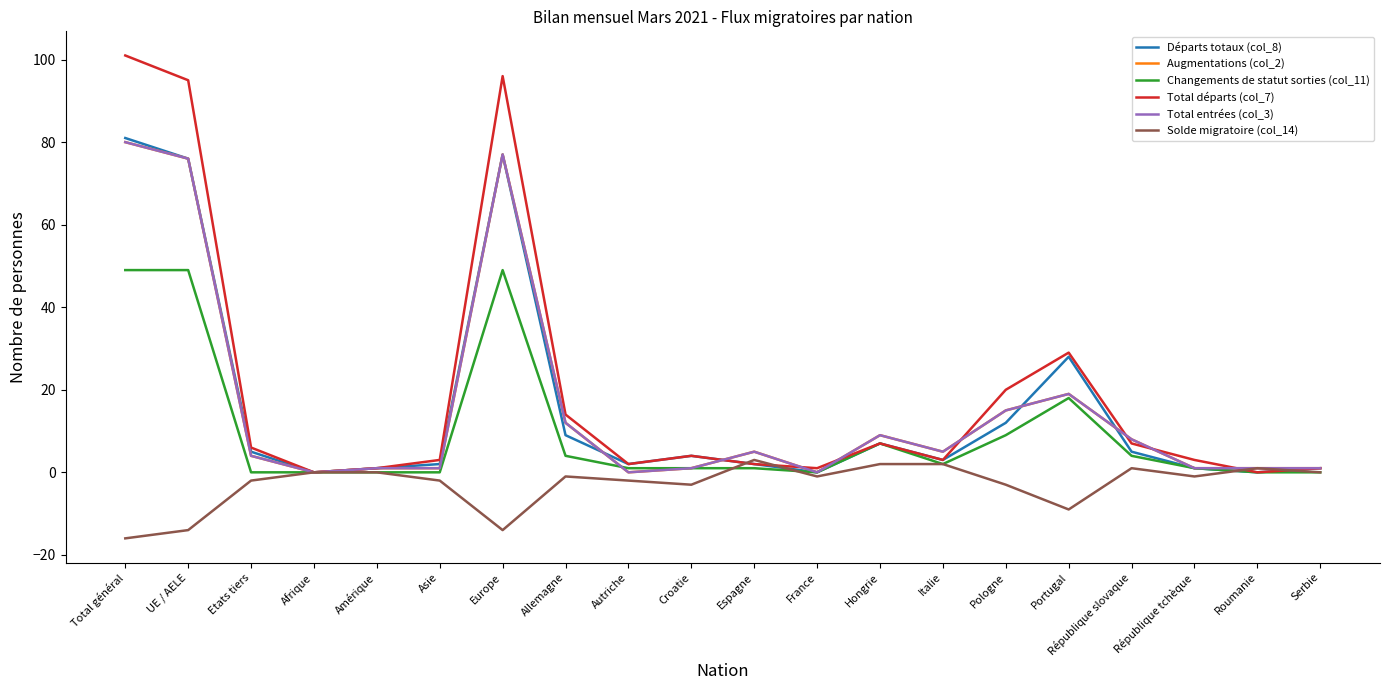

The Total entrées (col_3) series shows 30 at Afrique. True or false?

False